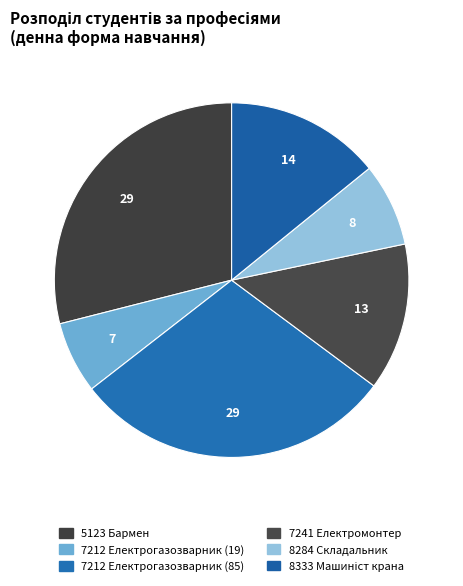

What is the smallest slice in the pie chart?

7212 Електрогазозварник (19)